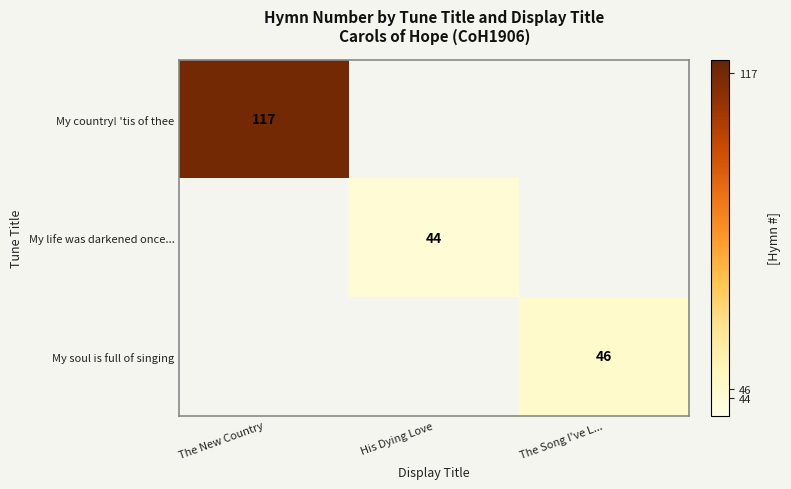

True or false: My country! 'tis of thee has a value of 191 at The New Country.

False